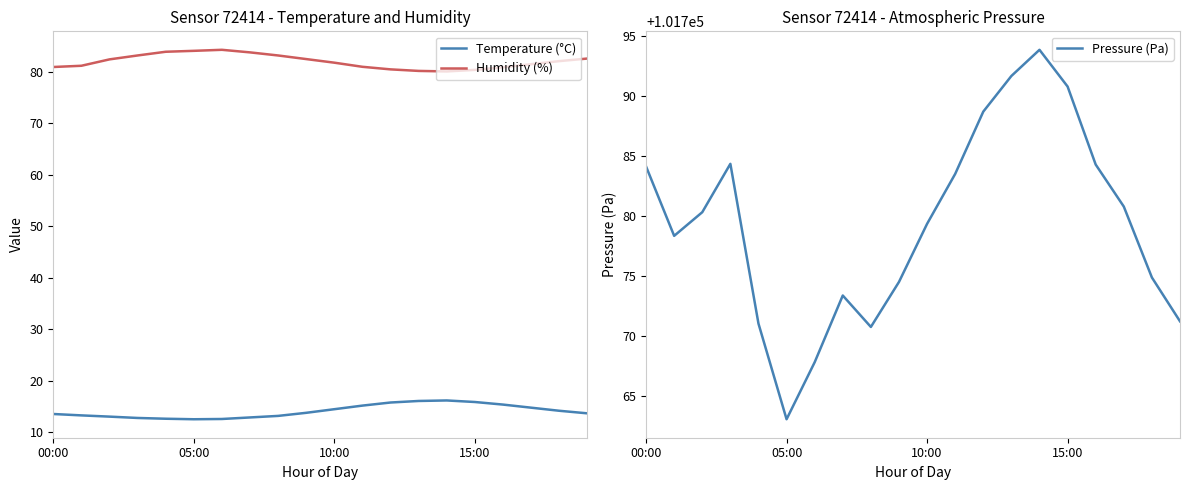

At how many categories does at least one series exceed 59757?

20